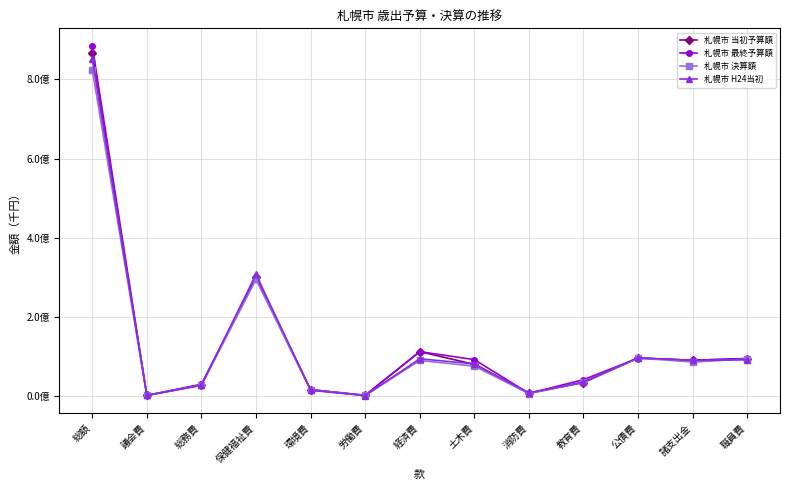

Reading left to right, extract all data points from this chart.

札幌市 当初予算額: 865923577	1911608	28608373	301260849	16201002	2007408	112331429	80172644	7038041	34234694	96044000	90579529	95034000
札幌市 最終予算額: 884699944	1899376	30008476	299235960	16518681	2007601	112361329	92219511	7087061	41564344	96044000	90575605	94678000
札幌市 決算額: 824498947	1809062	27464526	294714256	15284625	1889621	90107034	75698421	6382587	35334242	96035245	86195824	93583504
札幌市 H24当初: 852200000	1710847	27311216	307820925	14823406	1285015	94305617	81381794	8298759	35777455	97038000	90140966	91806000